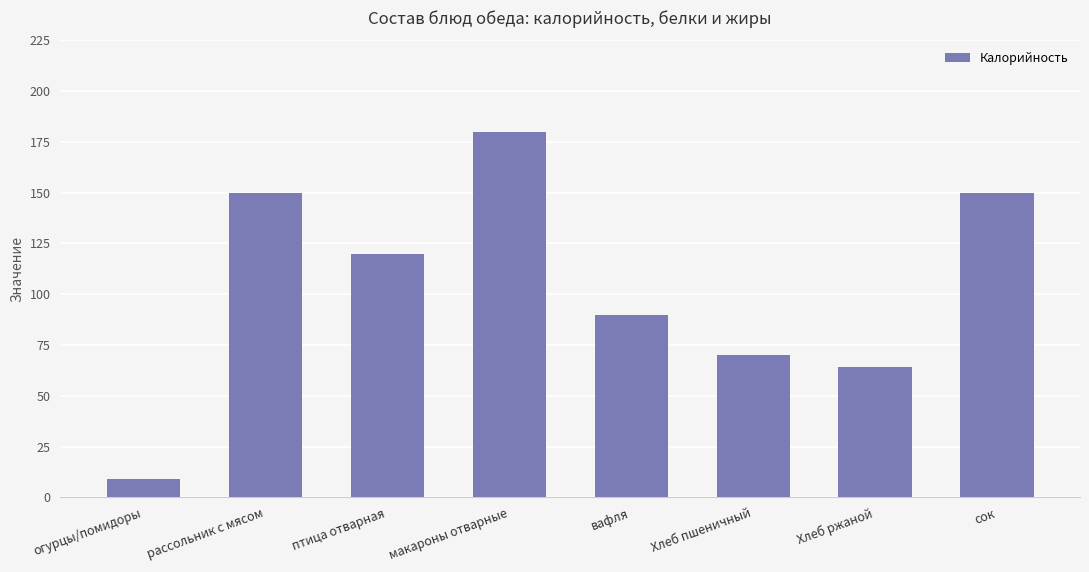

At which category does the chart reach its peak across all series?

макароны отварные